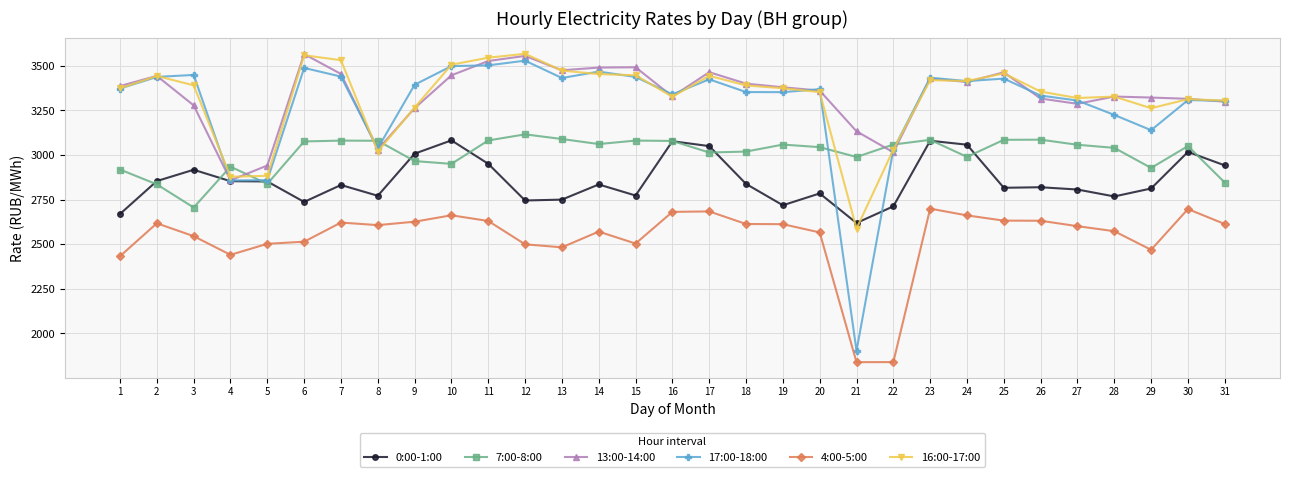

At how many categories does at least one series exceed 2713?

31